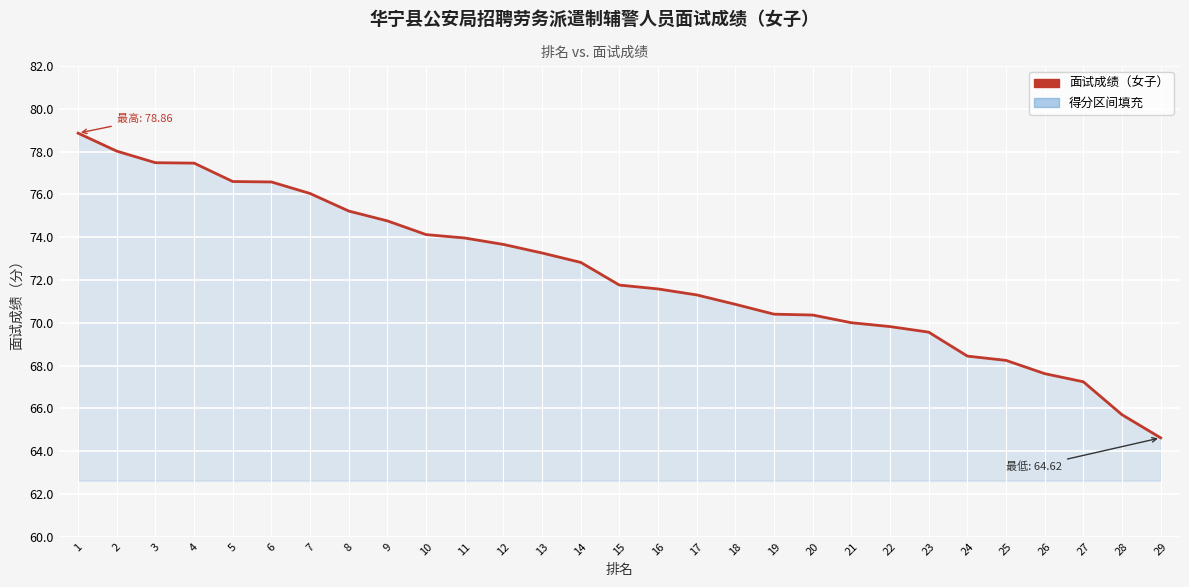

Does the chart display data point markers on the line(s)?

No